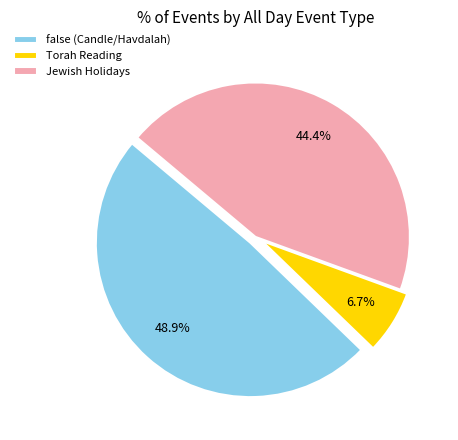

Do Torah Reading and false (Candle/Havdalah) together represent more than half of the pie?

Yes